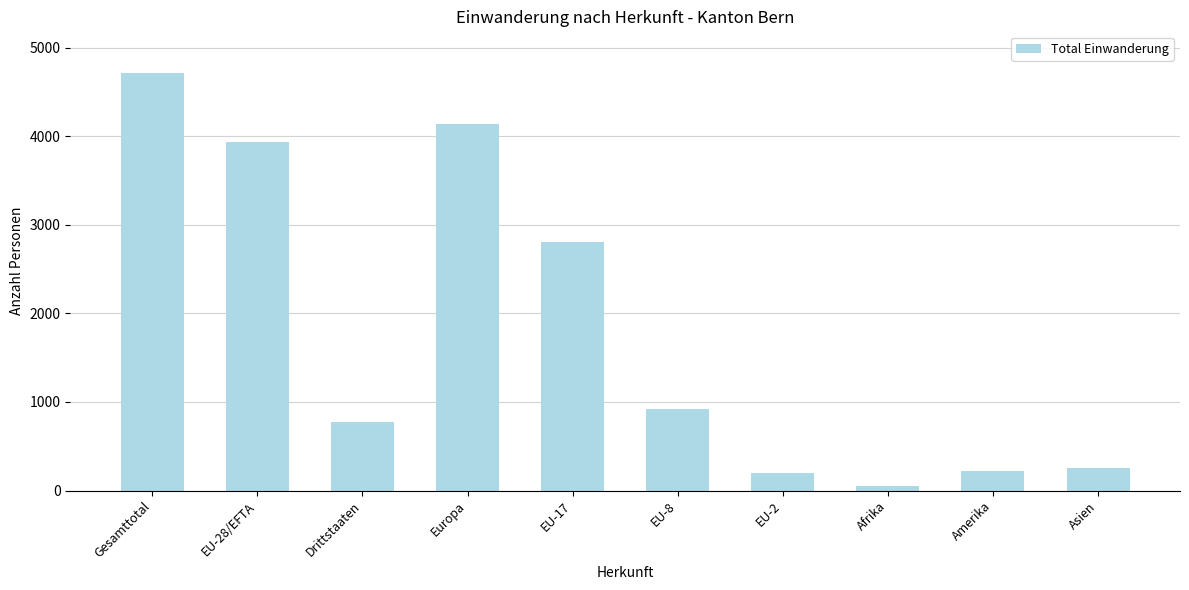

What is the difference between the values at EU-2 and EU-8?

717